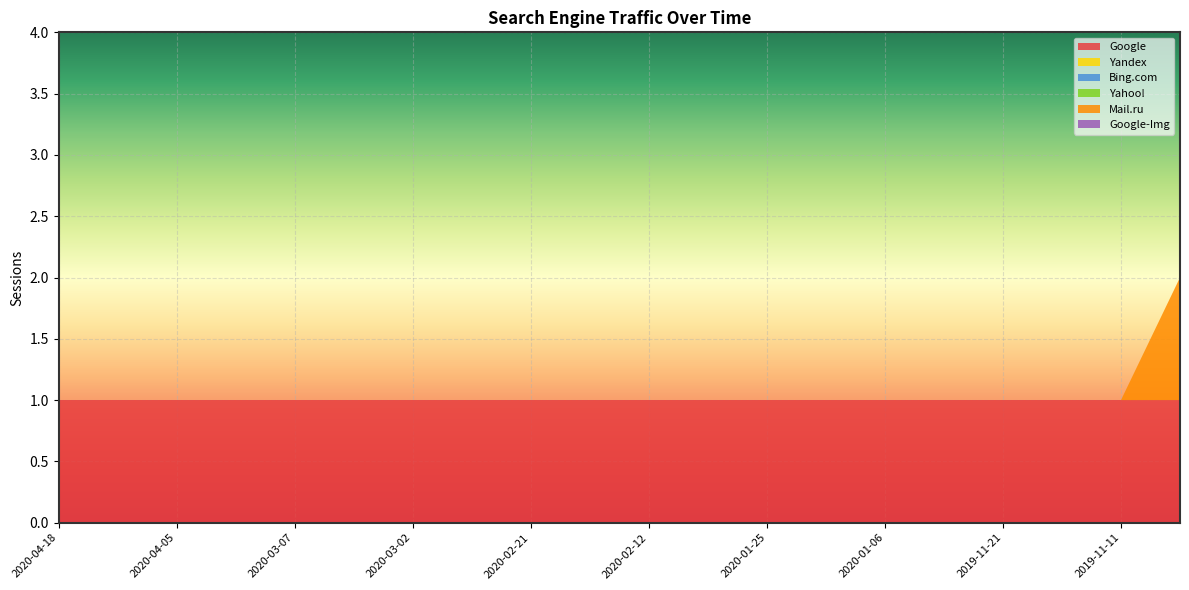

Reading left to right, transcribe all the data shown in this chart.

Google: 1	1	1	1	1	1	1	1	1	1	1	1	1	1	1	1	1	1	1	1
Yandex: 0	0	0	0	0	0	0	0	0	0	0	0	0	0	0	0	0	0	0	0
Bing.com: 0	0	0	0	0	0	0	0	0	0	0	0	0	0	0	0	0	0	0	0
Yahoo!: 0	0	0	0	0	0	0	0	0	0	0	0	0	0	0	0	0	0	0	0
Mail.ru: 0	0	0	0	0	0	0	0	0	0	0	0	0	0	0	0	0	0	0	1
Google-Img: 0	0	0	0	0	0	0	0	0	0	0	0	0	0	0	0	0	0	0	0